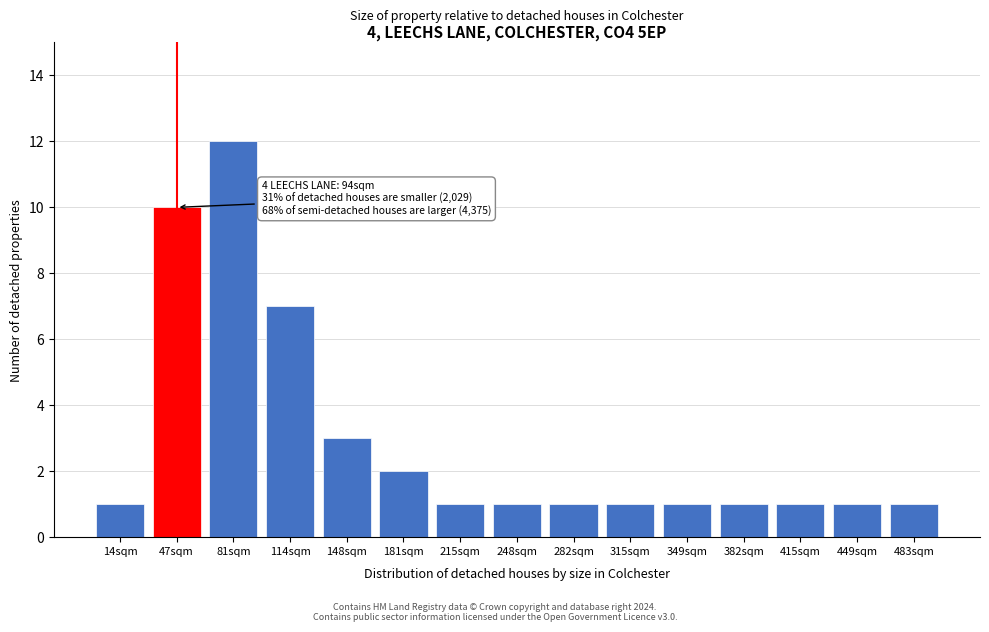

Reading left to right, what are all the values shown in this chart?

14sqm=1	47sqm=10	81sqm=12	114sqm=7	148sqm=3	181sqm=2	215sqm=1	248sqm=1	282sqm=1	315sqm=1	349sqm=1	382sqm=1	415sqm=1	449sqm=1	483sqm=1